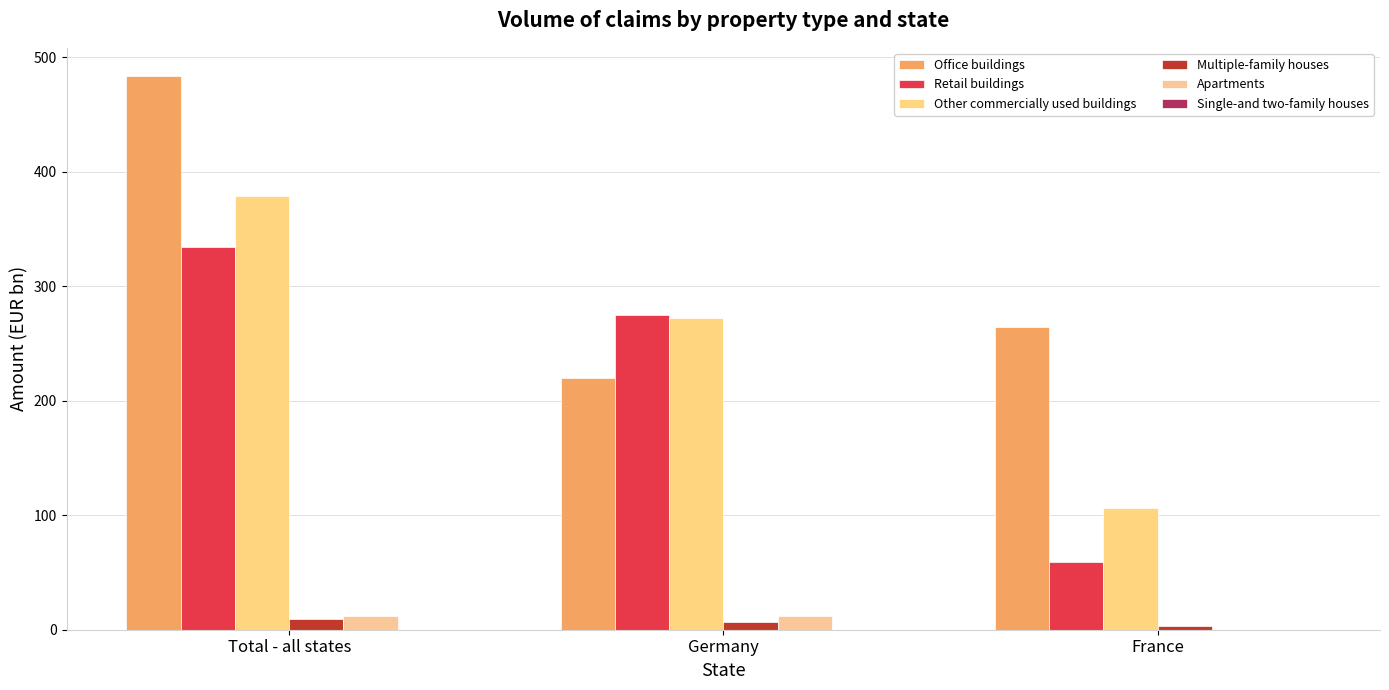

Are the bars grouped side by side (vs. stacked)?

Yes